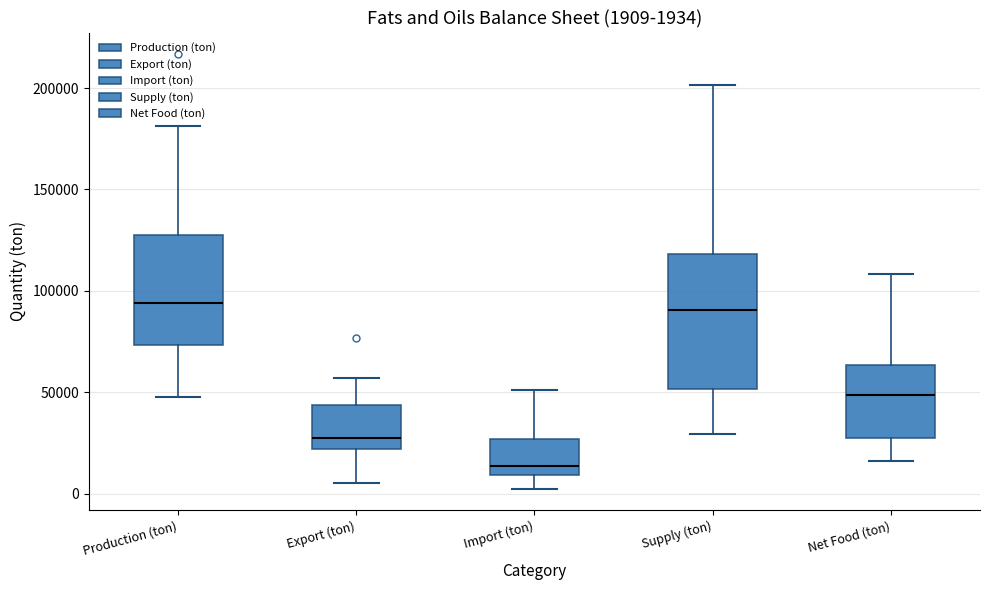

Comparing the boxes themselves (not the whiskers), which one is the tallest?

Supply (ton)